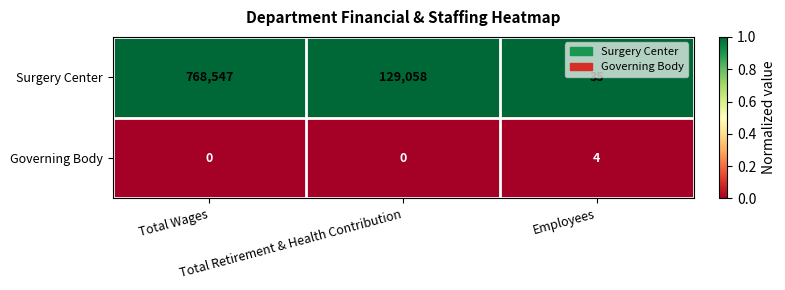

Which series has the largest range (max minus min)?

Surgery Center